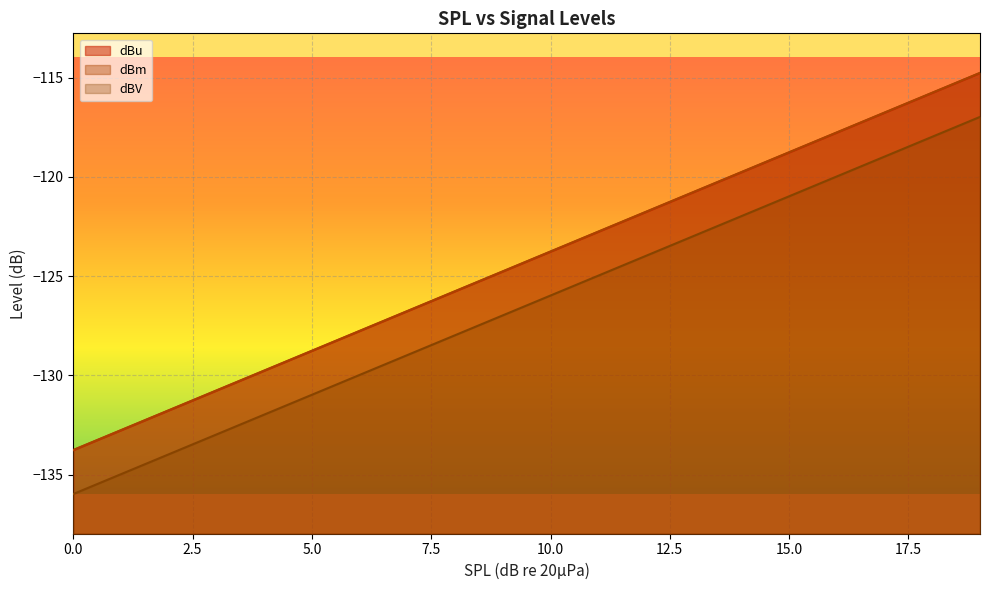

What is the maximum value shown in the chart?

-114.8